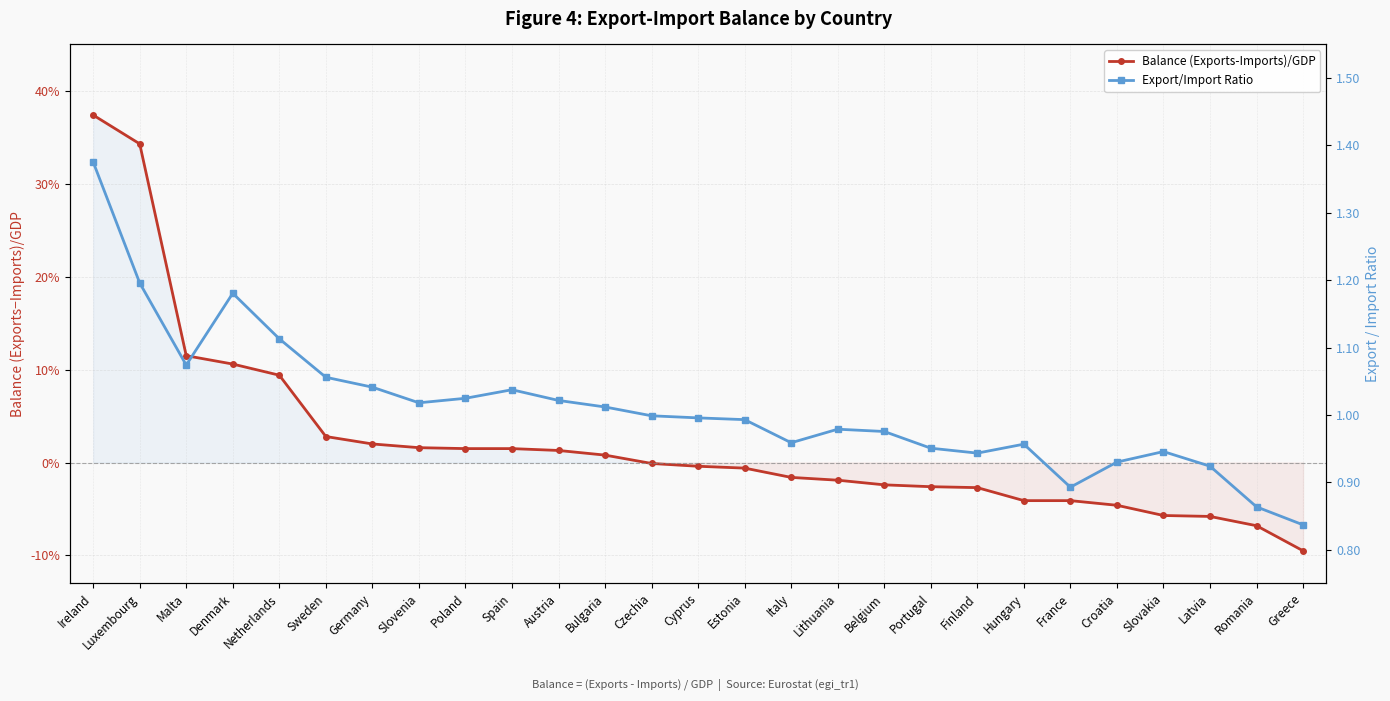

Reading left to right, what are all the values shown in this chart?

Balance (Exports-Imports)/GDP: 0.4	0.3	0.1	0.1	0.1	0.0	0.0	0.0	0.0	0.0	0.0	0.0	-0.0	-0.0	-0.0	-0.0	-0.0	-0.0	-0.0	-0.0	-0.0	-0.0	-0.0	-0.1	-0.1	-0.1	-0.1
Export/Import Ratio: 1.4	1.2	1.1	1.2	1.1	1.1	1.0	1.0	1.0	1.0	1.0	1.0	1.0	1.0	1.0	1.0	1.0	1.0	1.0	0.9	1.0	0.9	0.9	0.9	0.9	0.9	0.8